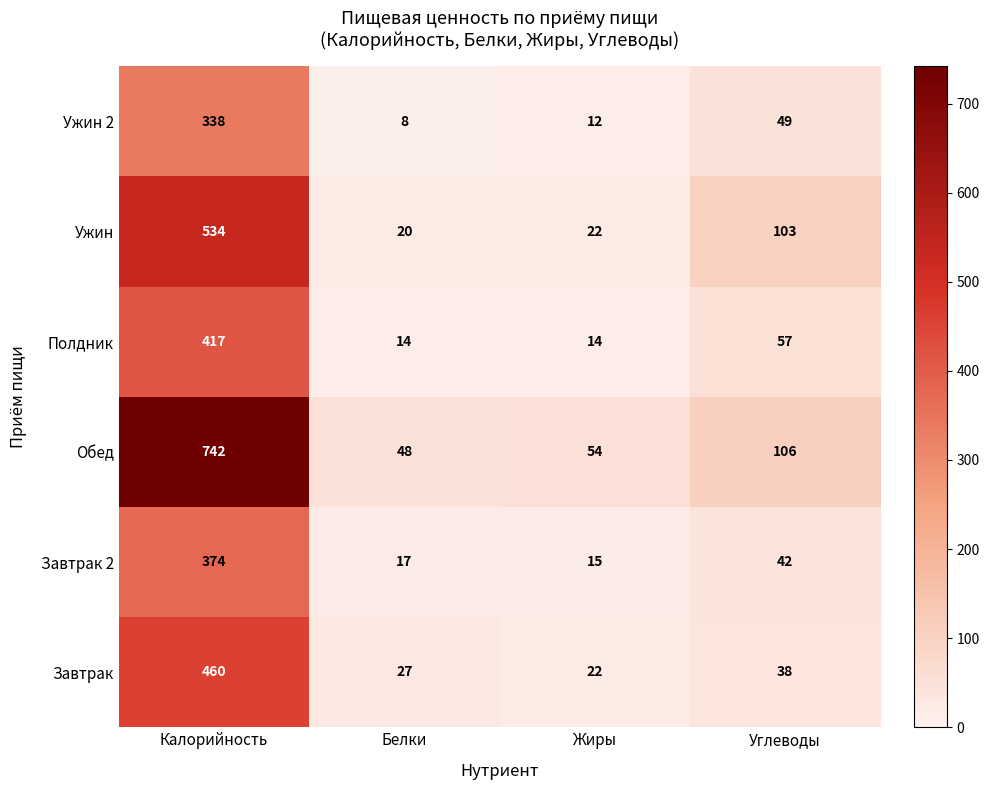

The value of Ужин at Жиры is 22. True or false?

True